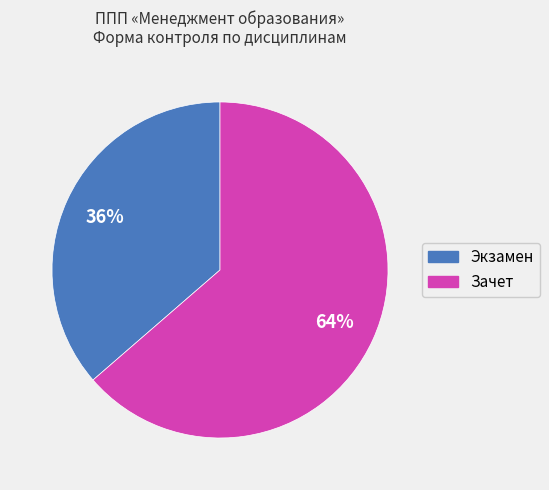

Count the number of slices in the pie.

2